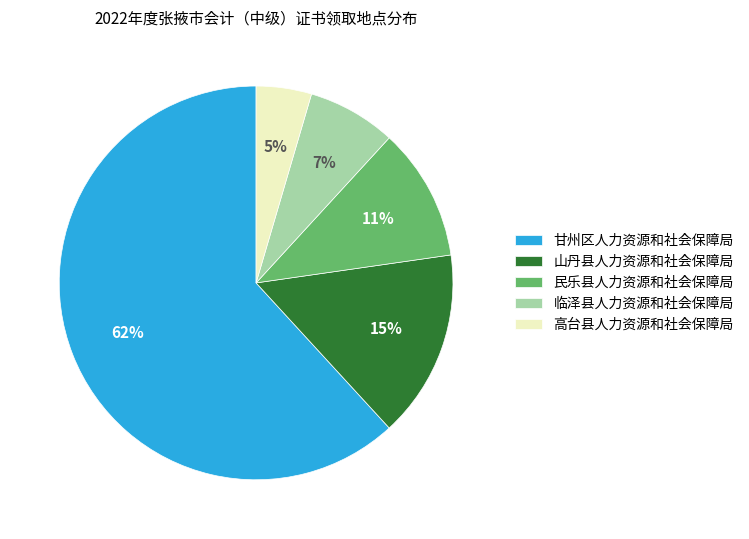

Is it true that 高台县人力资源和社会保障局 is 5% of the pie?

True